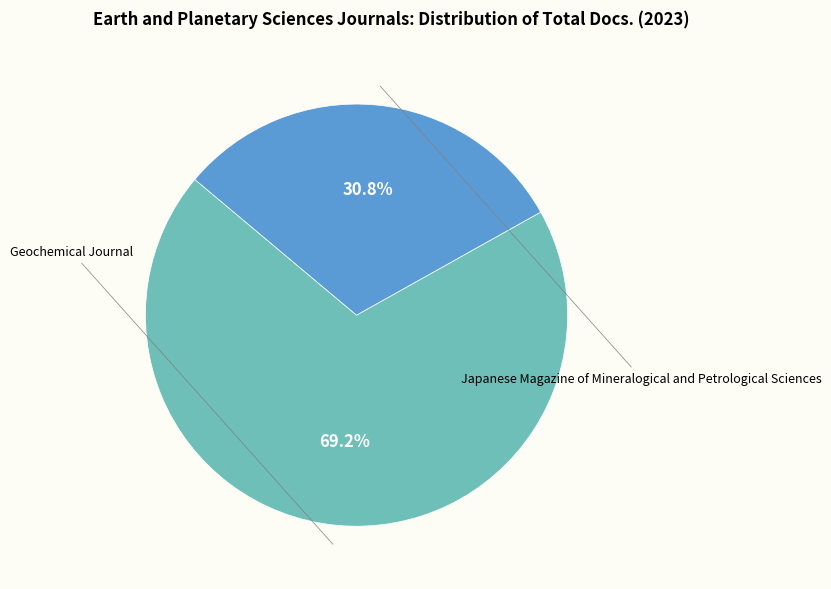

Is there a majority slice in this chart?

Yes